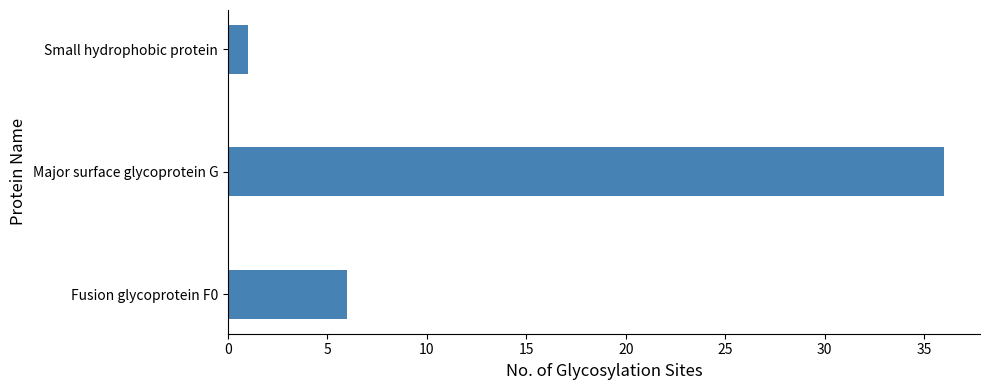

How many data points are less than 6?

1